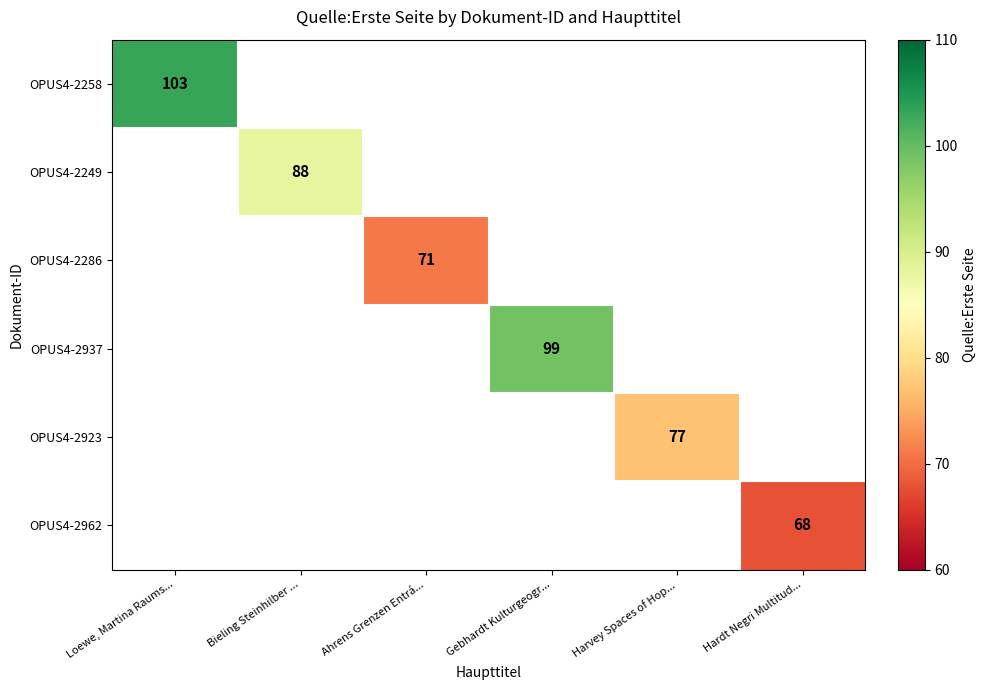

At which category does the chart reach its minimum across all series?

Hardt Negri Multitud...